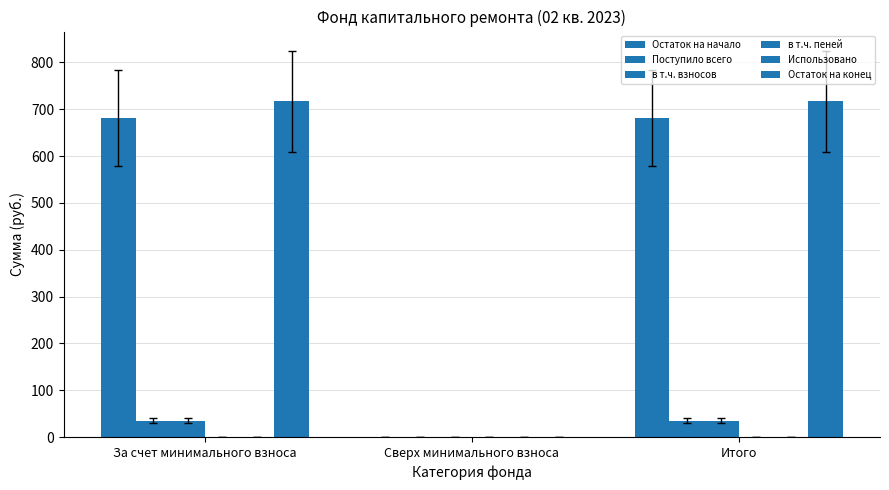

Is it true that Поступило всего equals 60.1 at За счет минимального взноса?

False